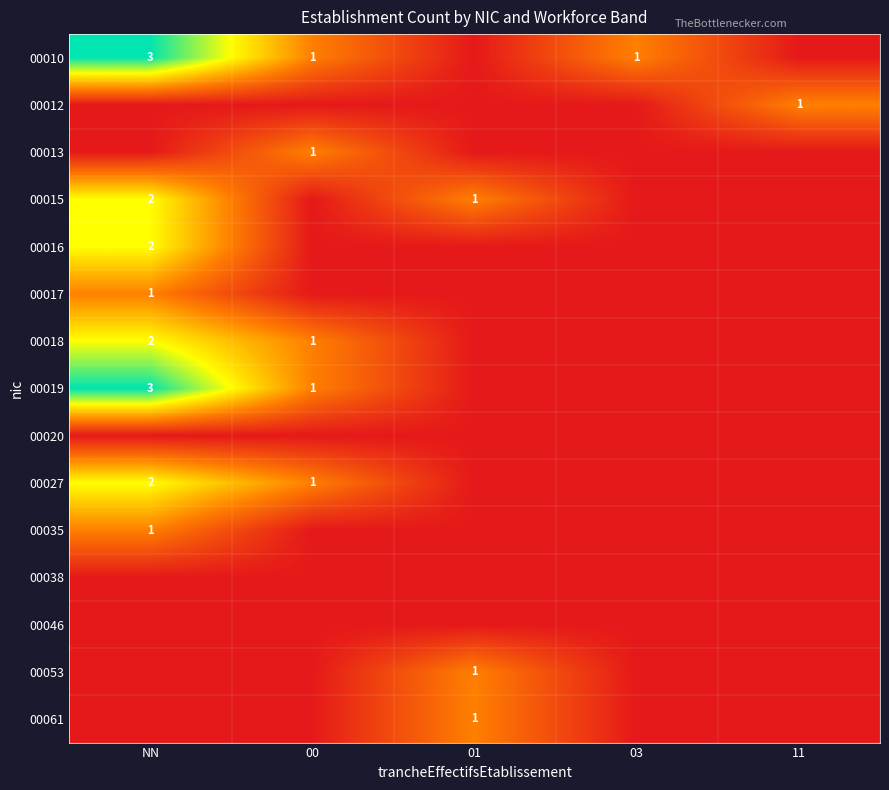

What is the total value across all series at 03?

1